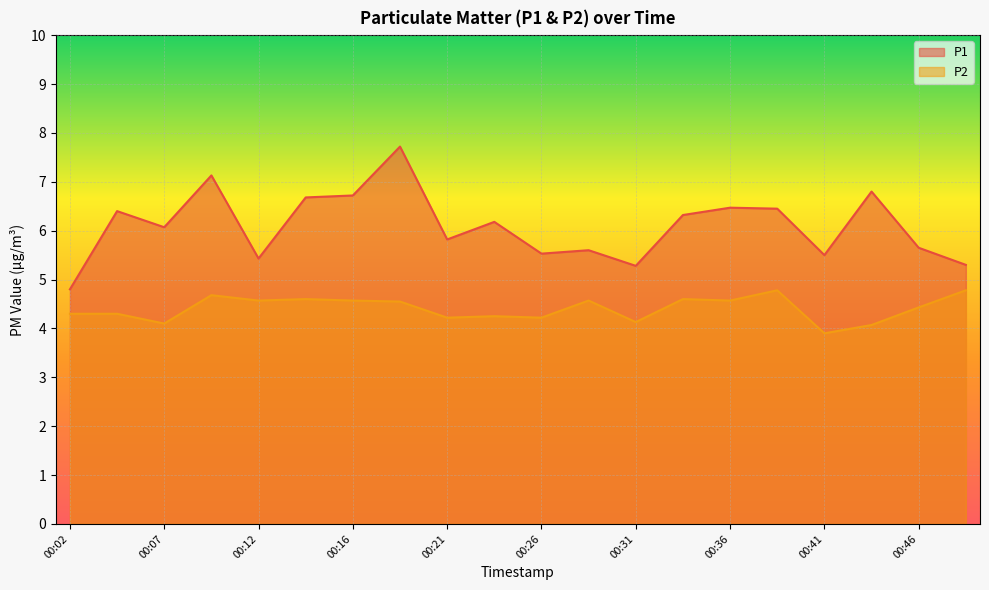

What is the approximate value of P1 at 00:31?

5.3